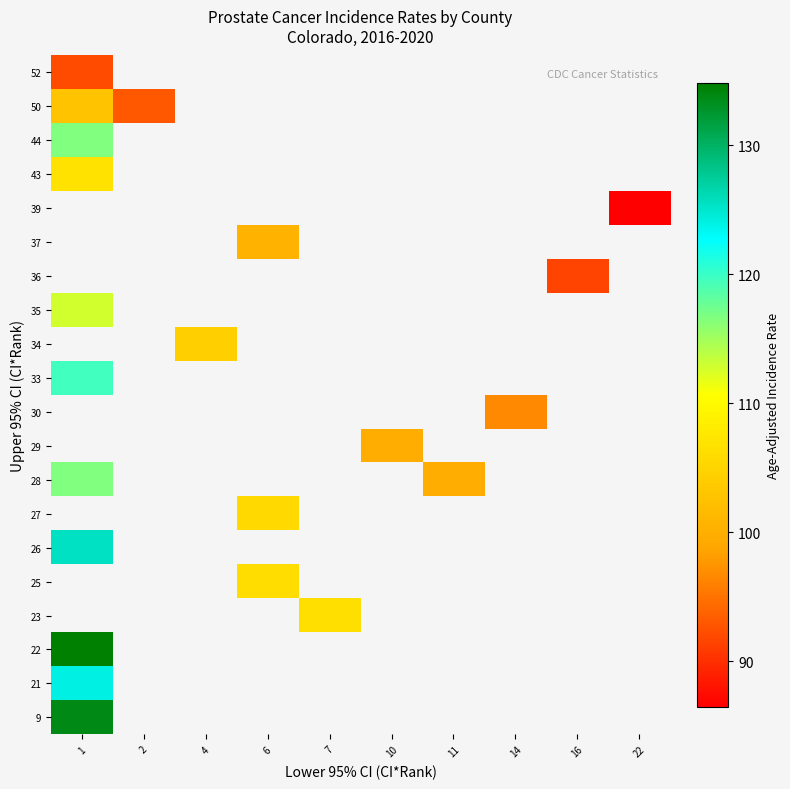

Which has a higher value, 1 or 2?

2